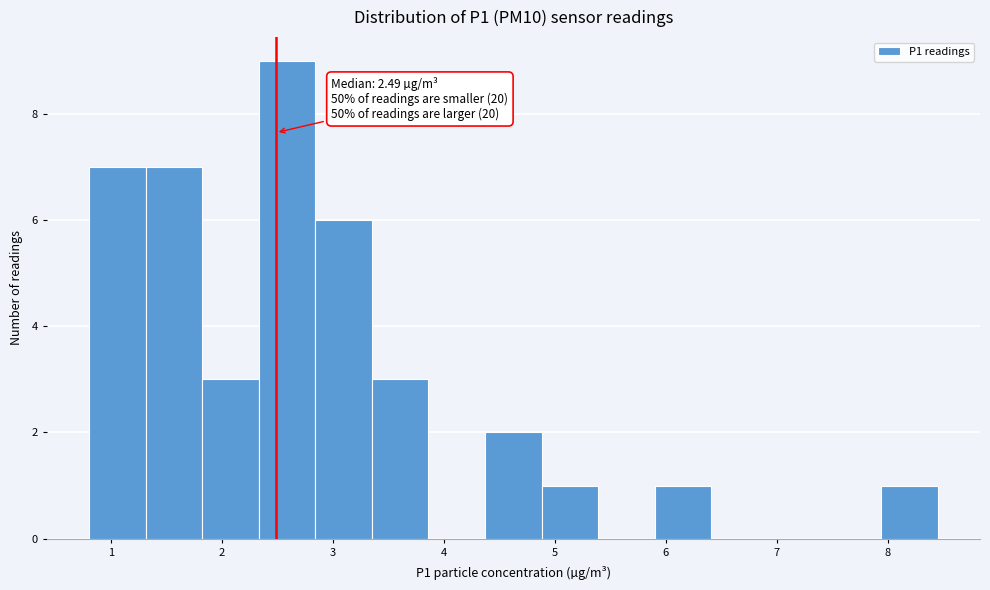

Which range on the x-axis has the tallest bar?

2.33 to 2.84